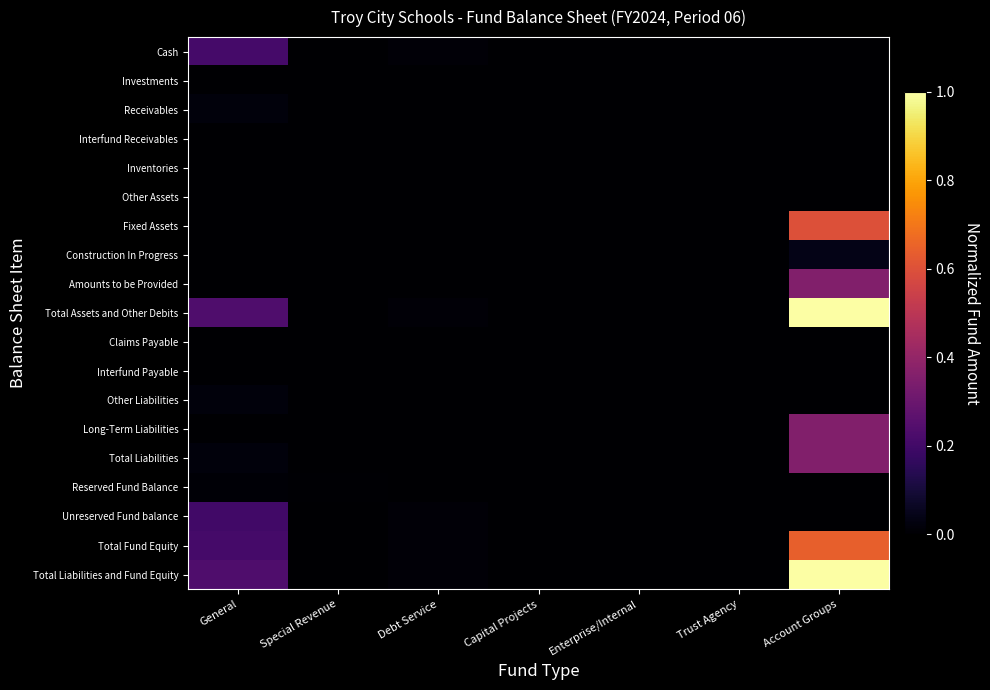

Between General and Account Groups, which is larger?

General